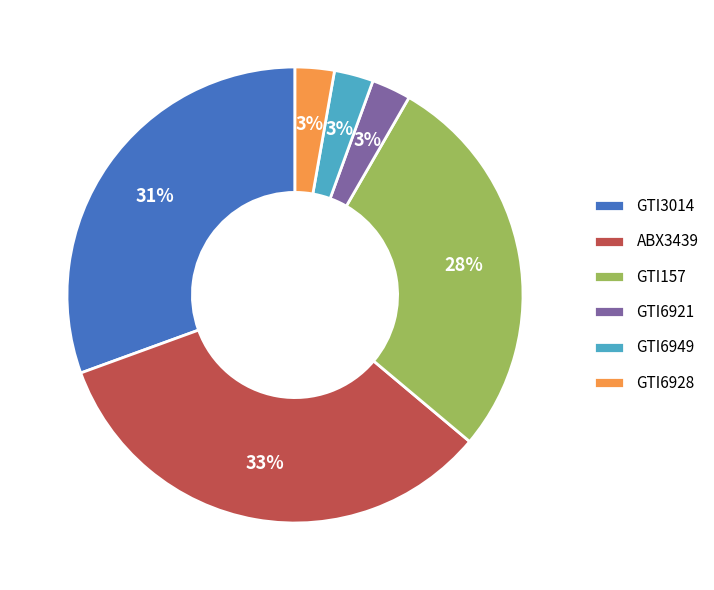

To the nearest percent, what portion does GTI3014 represent?

31%